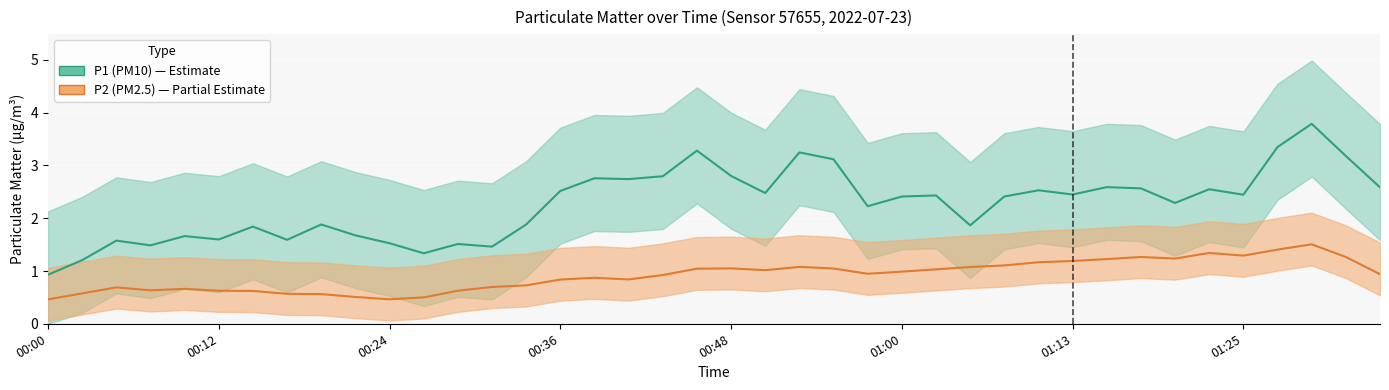

Is it true that P1 equals 2.4 at 00:46?

False